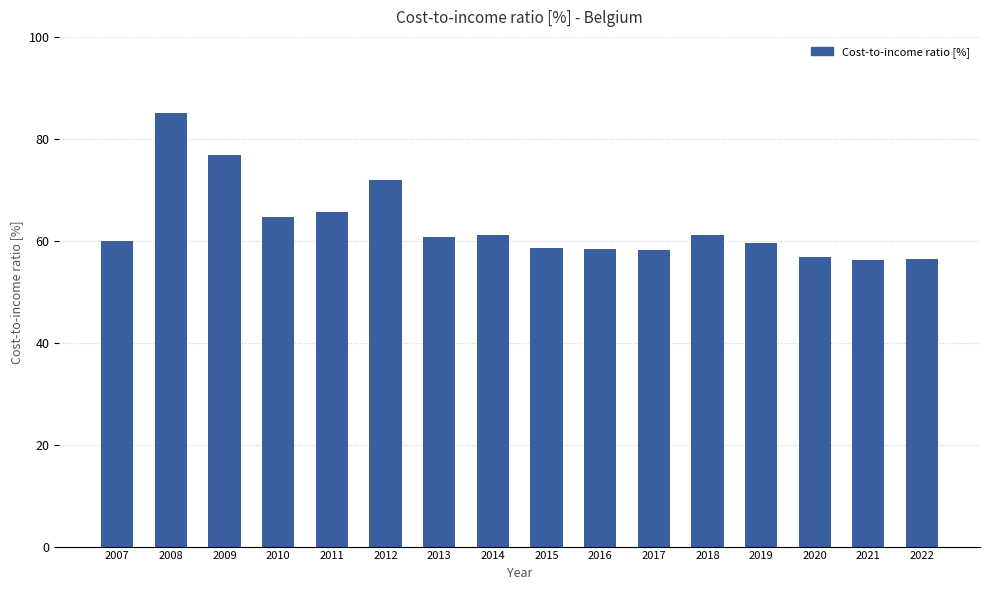

What is the ratio of the value at 2011 to the value at 2016?

1.1